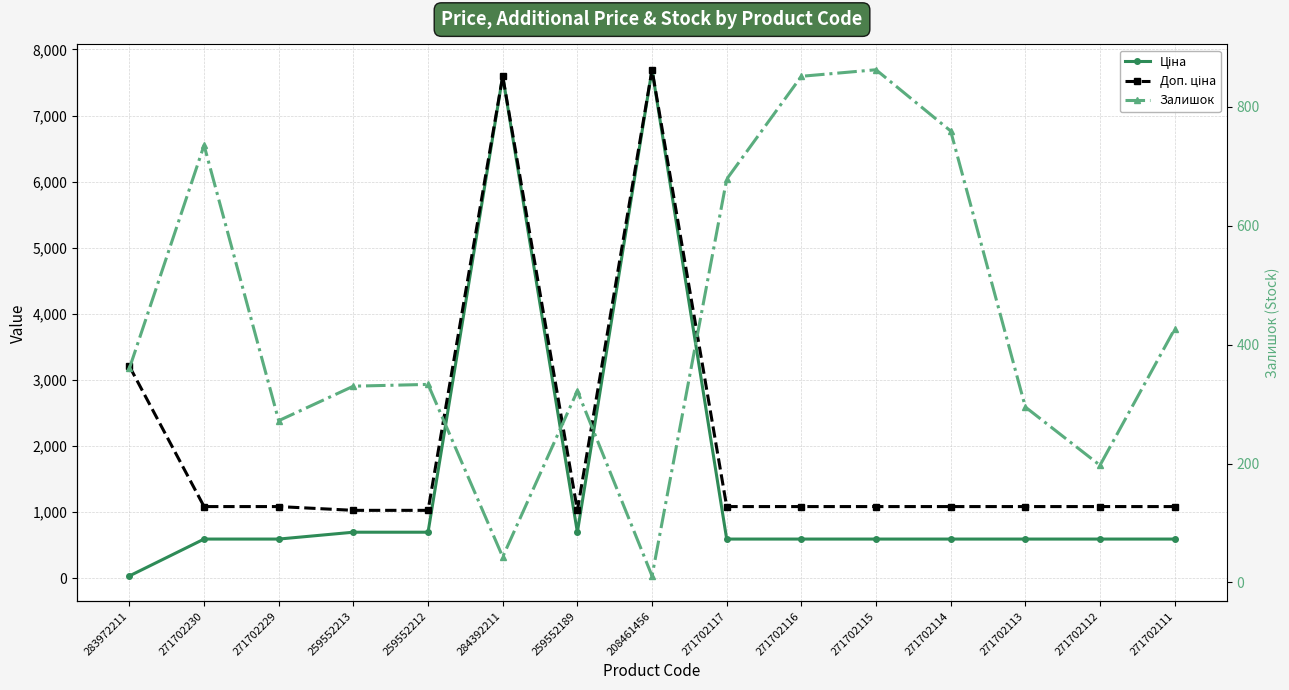

Rank the series at 259552213 from highest to lowest value.

Доп. ціна, Ціна, Залишок